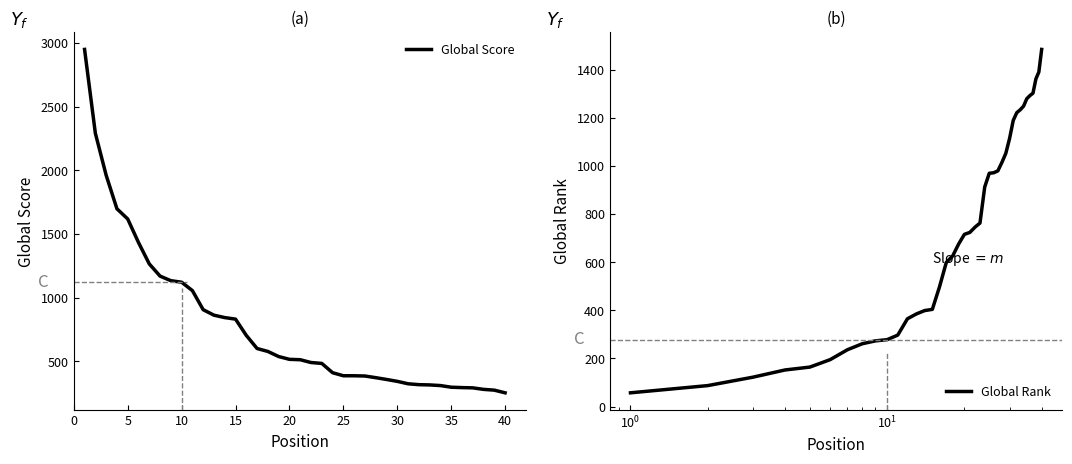

Which series has the widest spread of values?

Global Score